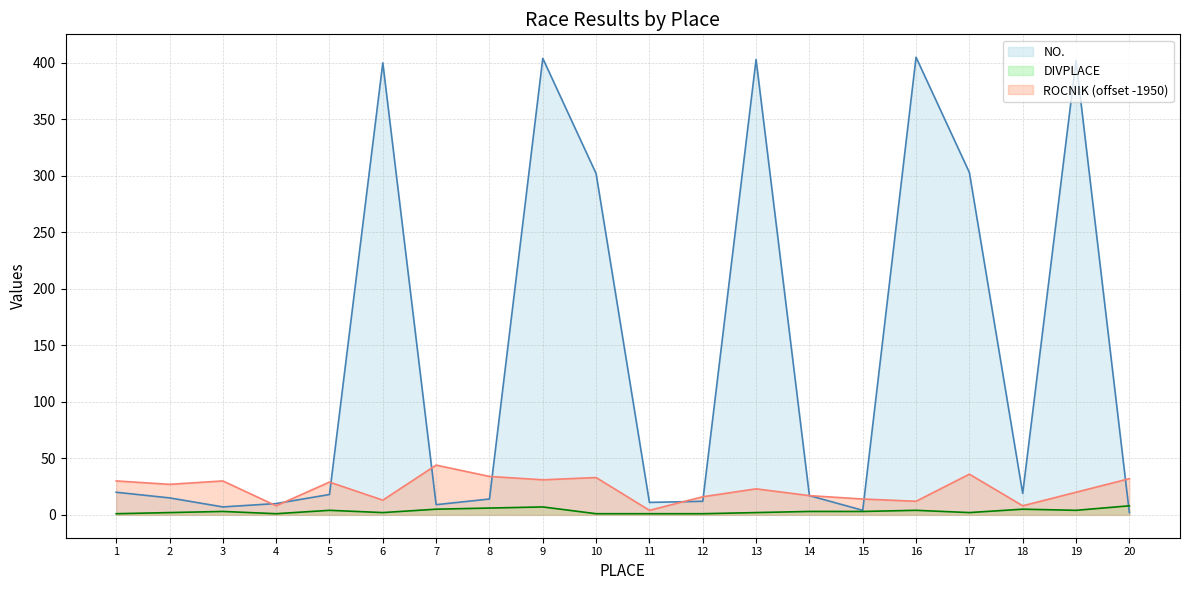

What is the difference between the NO. values at 13 and 17?

100